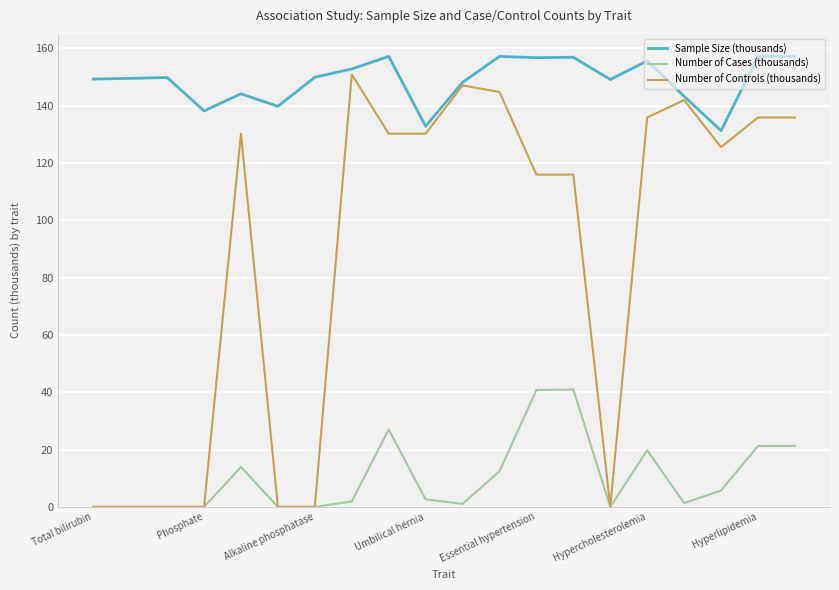

List the series in order of their overall mean, lowest first.

Number of Cases (thousands), Number of Controls (thousands), Sample Size (thousands)